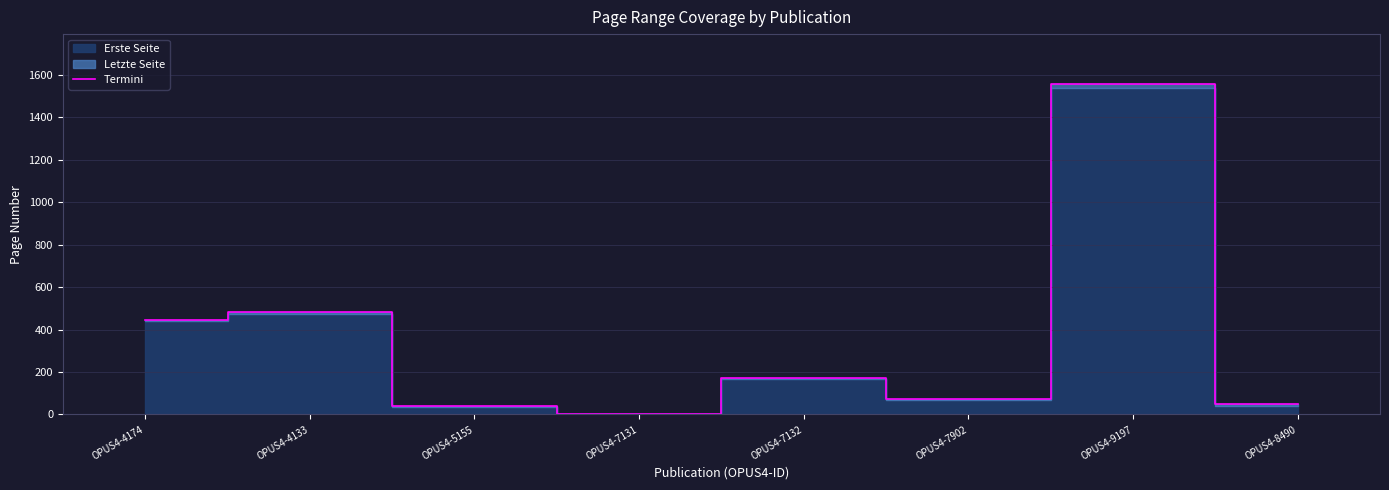

Rank the categories by value from lowest to highest.

OPUS4-7131, OPUS4-5155, OPUS4-8490, OPUS4-7902, OPUS4-7132, OPUS4-4174, OPUS4-4133, OPUS4-9197